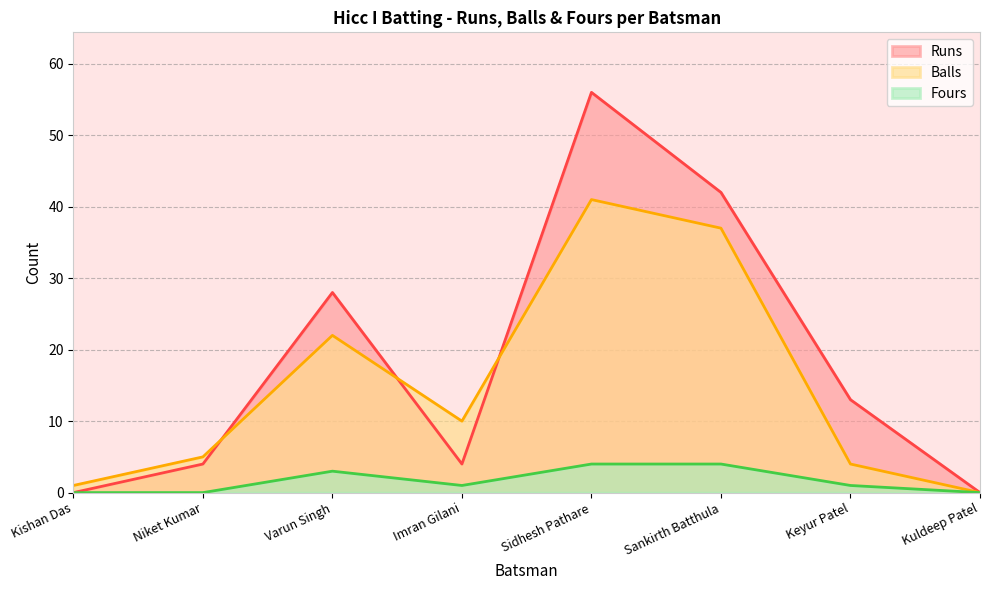

The value of Fours at Varun Singh is 3. True or false?

True